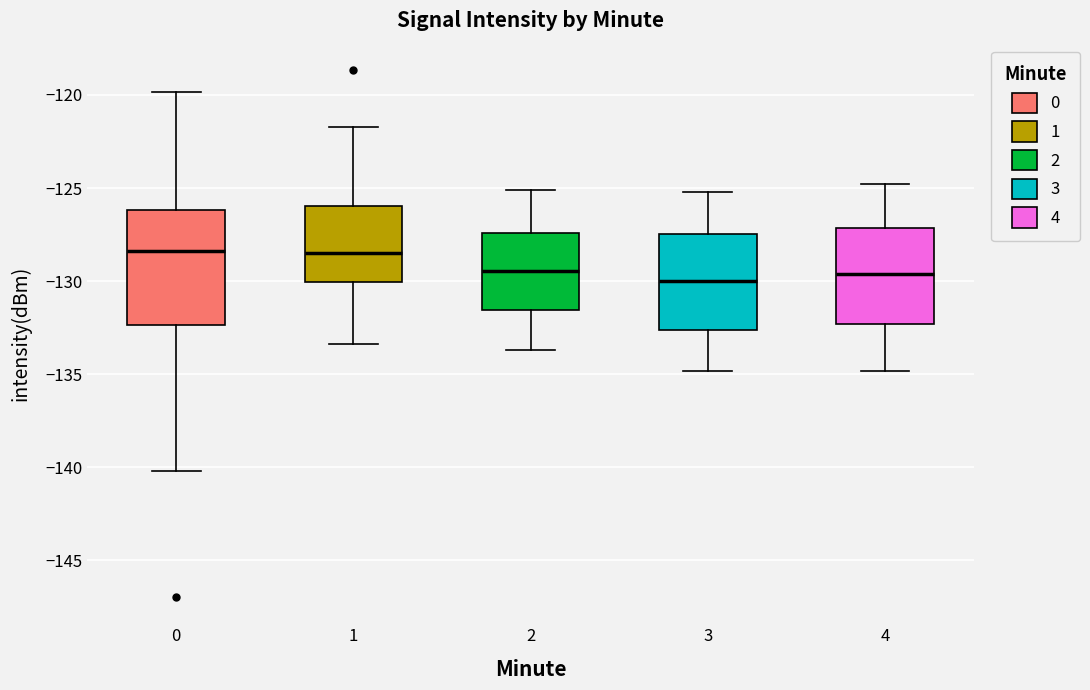

Where is the upper edge of the box at x = 0 on the y-axis? The values are not printed on the chart, so give them approximately, as read against the axis.

-126.0